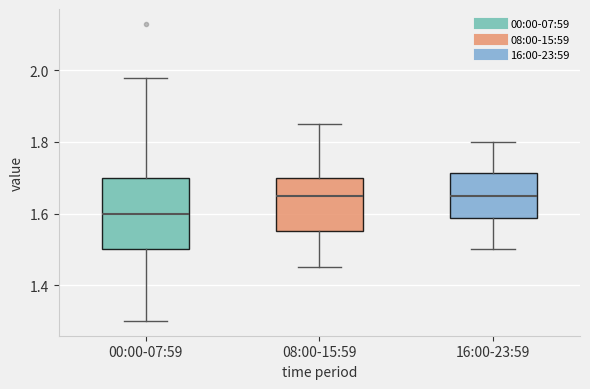

Reading left to right, transcribe this box plot: for each box, give where its median line is, the range the box spans, and where its two whiskers end, as read against the y-axis. The values are not printed on the chart, so give them approximately, as read against the axis.

00:00-07:59: median 1.60, box 1.50 to 1.70, whiskers 1.30 to 1.98
08:00-15:59: median 1.66, box 1.56 to 1.70, whiskers 1.46 to 1.86
16:00-23:59: median 1.66, box 1.58 to 1.72, whiskers 1.50 to 1.80